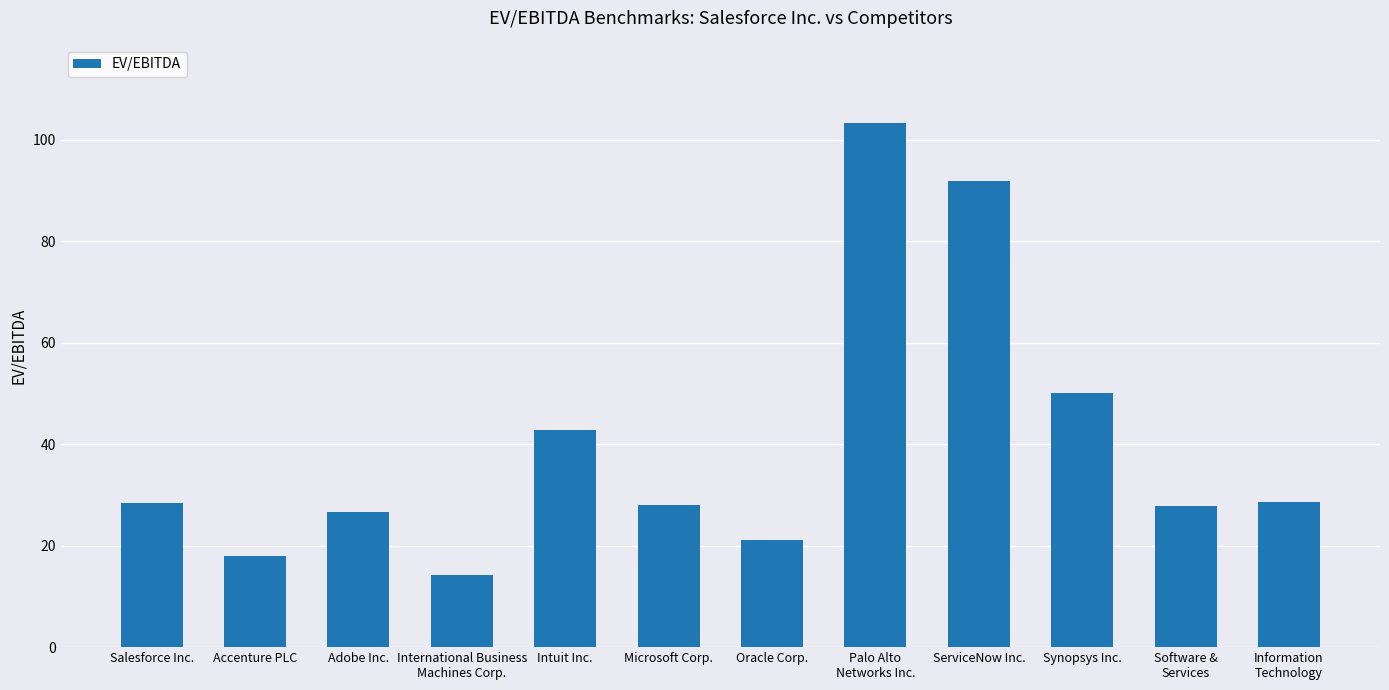

The chart shows a value of 18.0 at Accenture PLC. True or false?

True